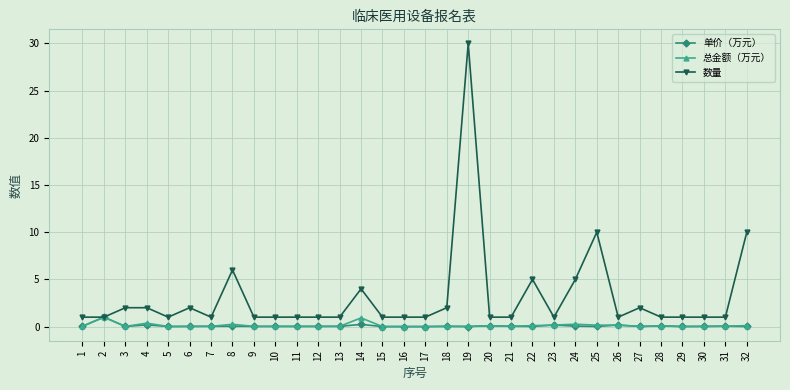

Which series has the largest total across all categories?

数量